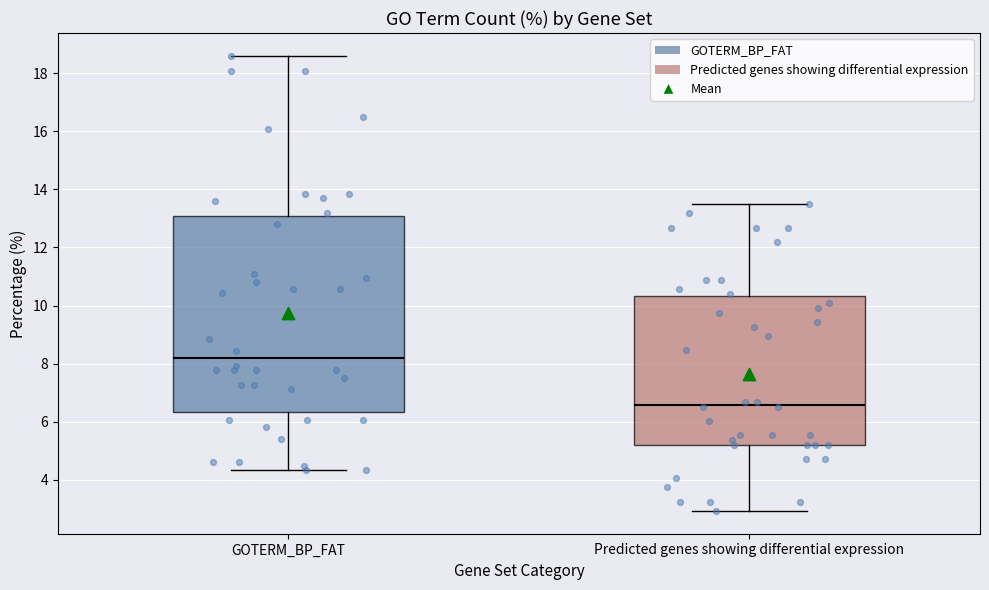

Which box has the highest median line?

GOTERM_BP_FAT